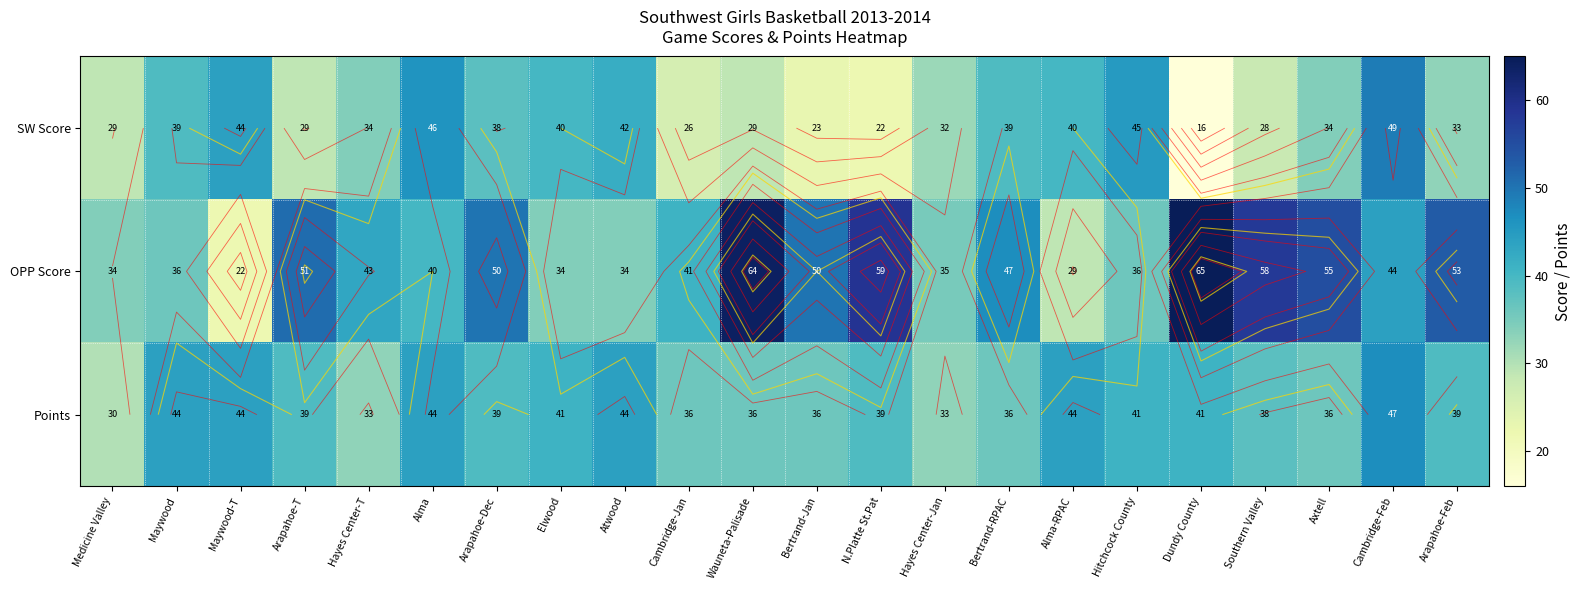

At which category is the sum across all series the highest?

Cambridge-Feb